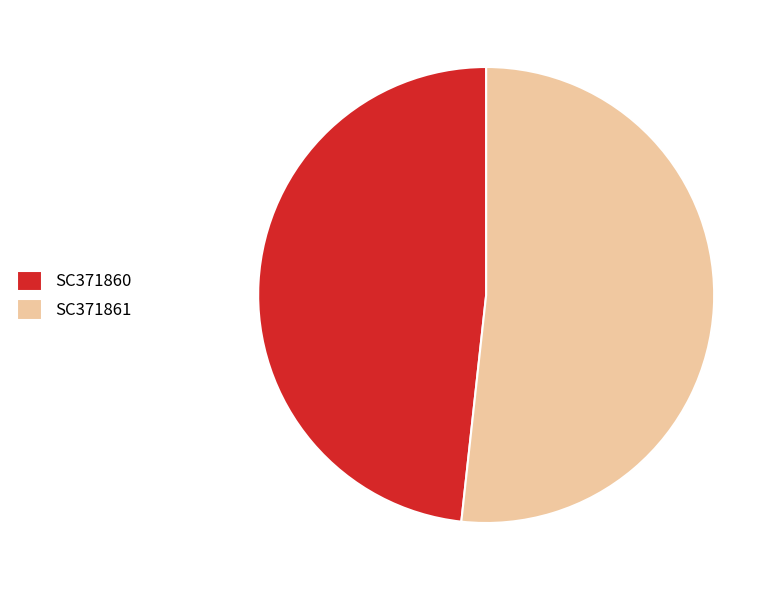

True or false: SC371860 accounts for 55% of the total.

False